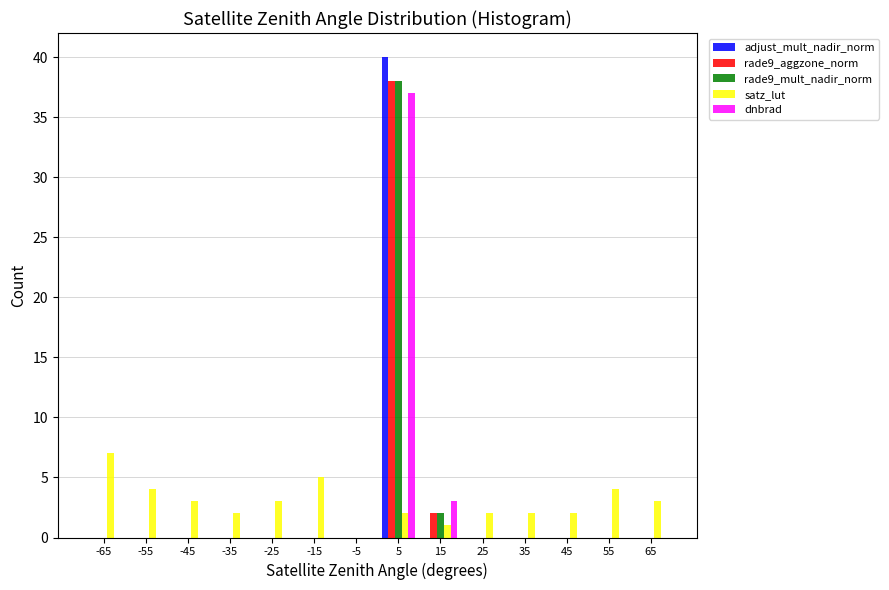

What is the height of the rade9_mult_nadir_norm bar covering 0 to 10 on the x-axis? The values are not printed on the chart, so give them approximately, as read against the axis.

38